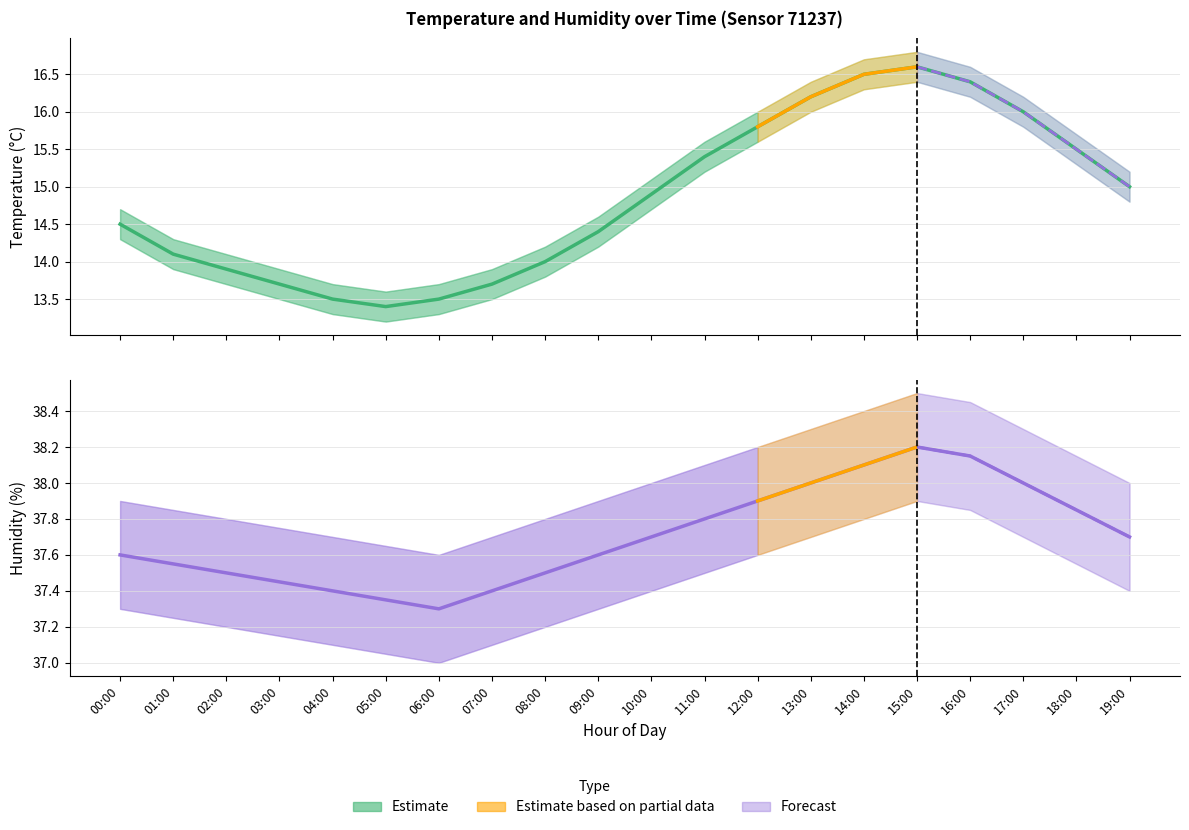

What position from the right is 17:00?

3